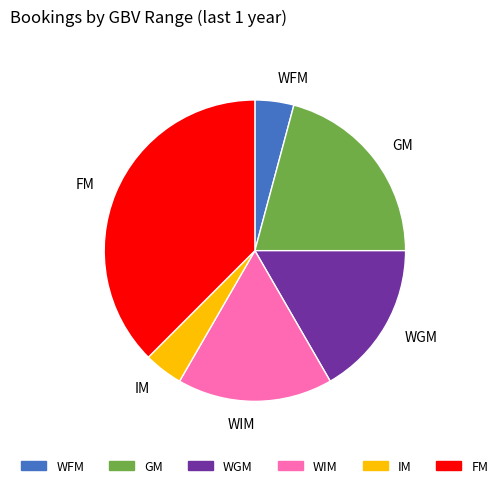

Does WIM account for over 50% of the chart?

No